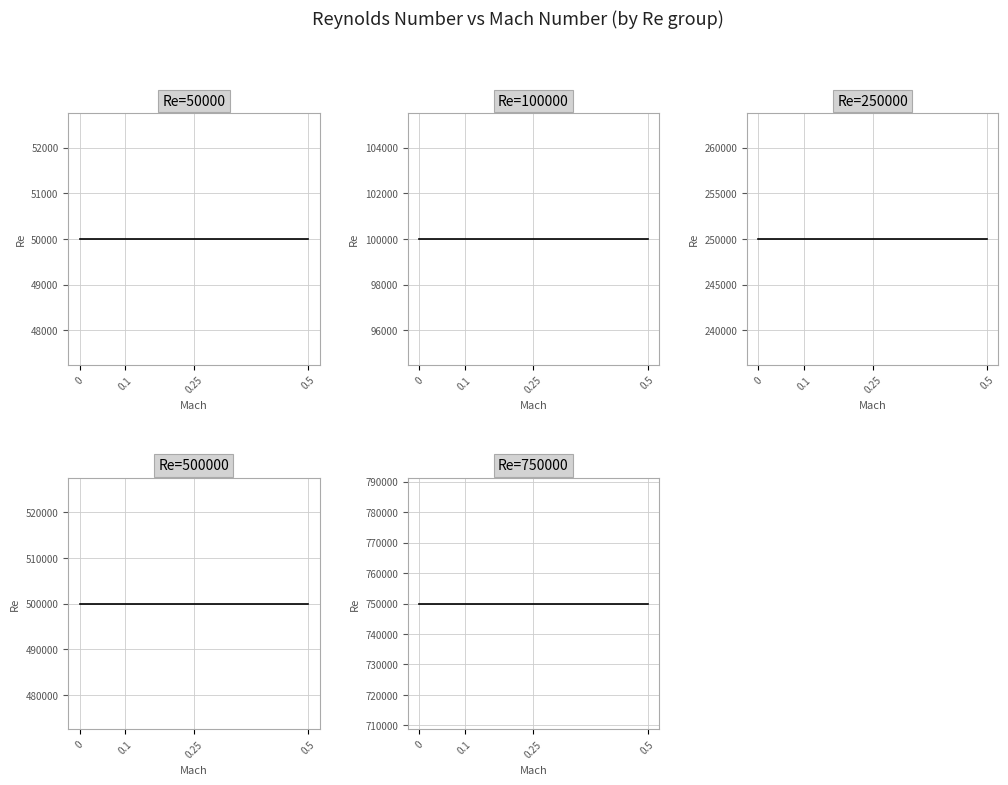

What is the sum of the Re=500000 values at 0.1 and 0?

1000000